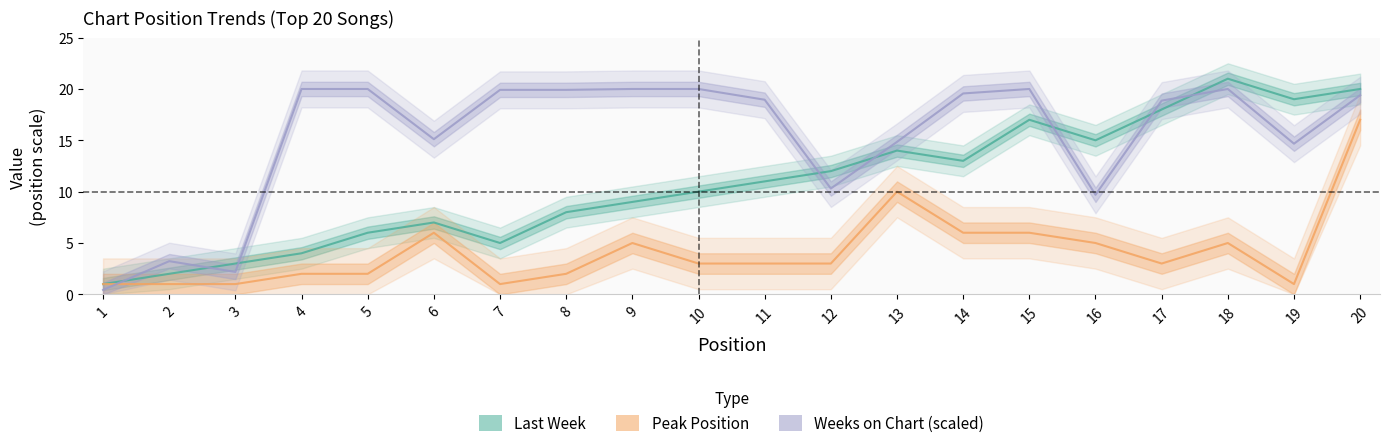

True or false: Peak Position and Last Week cross at least once.

False